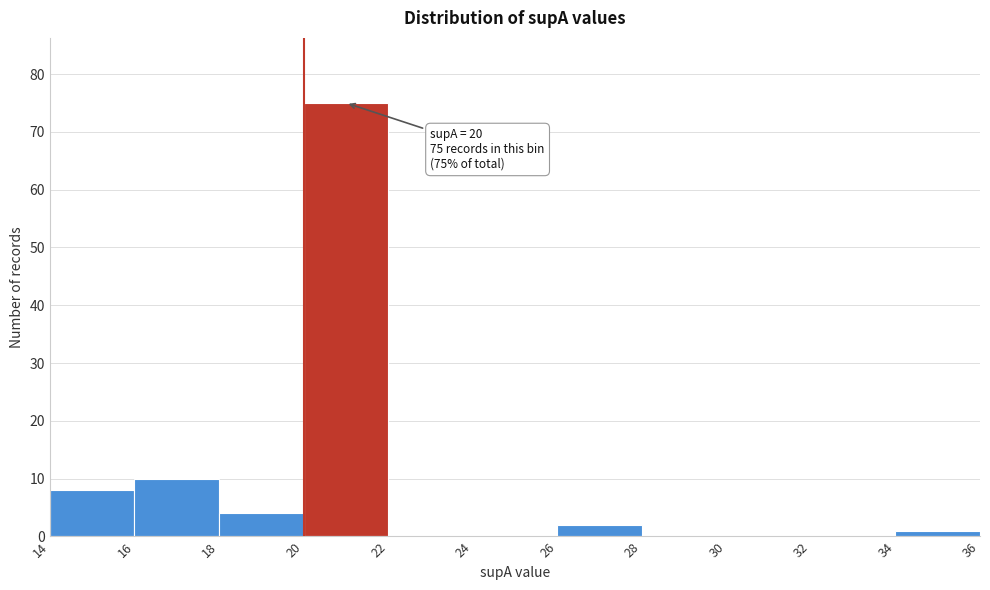

Over which range of the x-axis is the bar tallest?

20 to 22